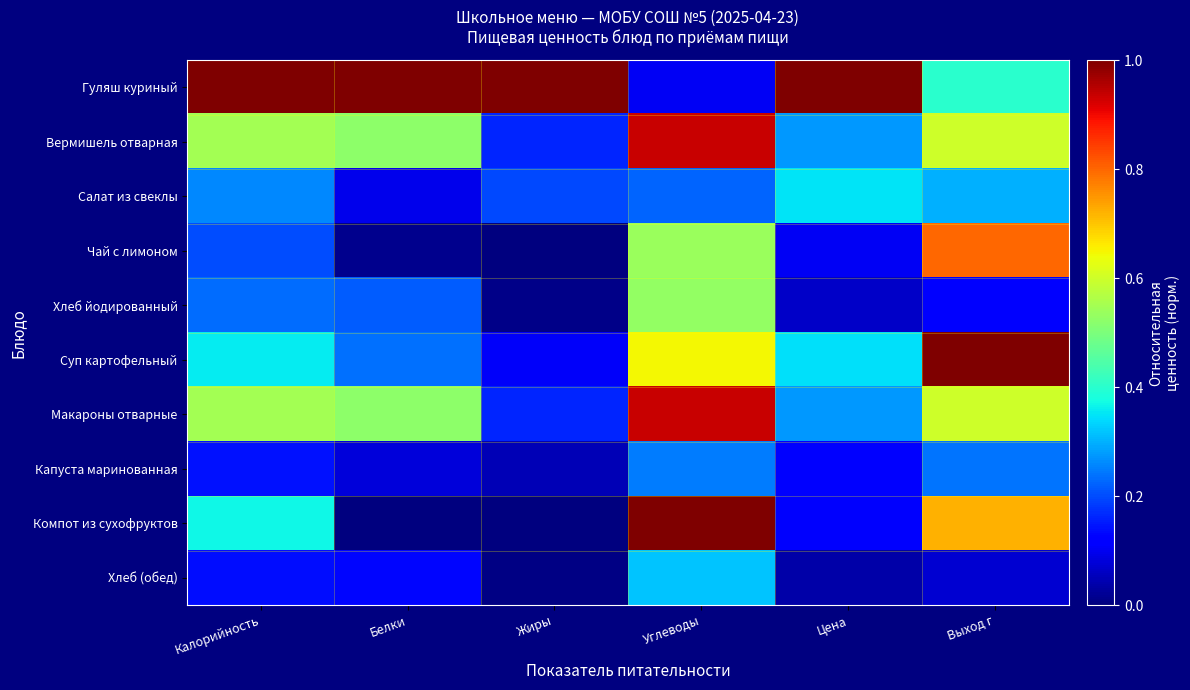

What is the total value across all series at Калорийность?

3.8